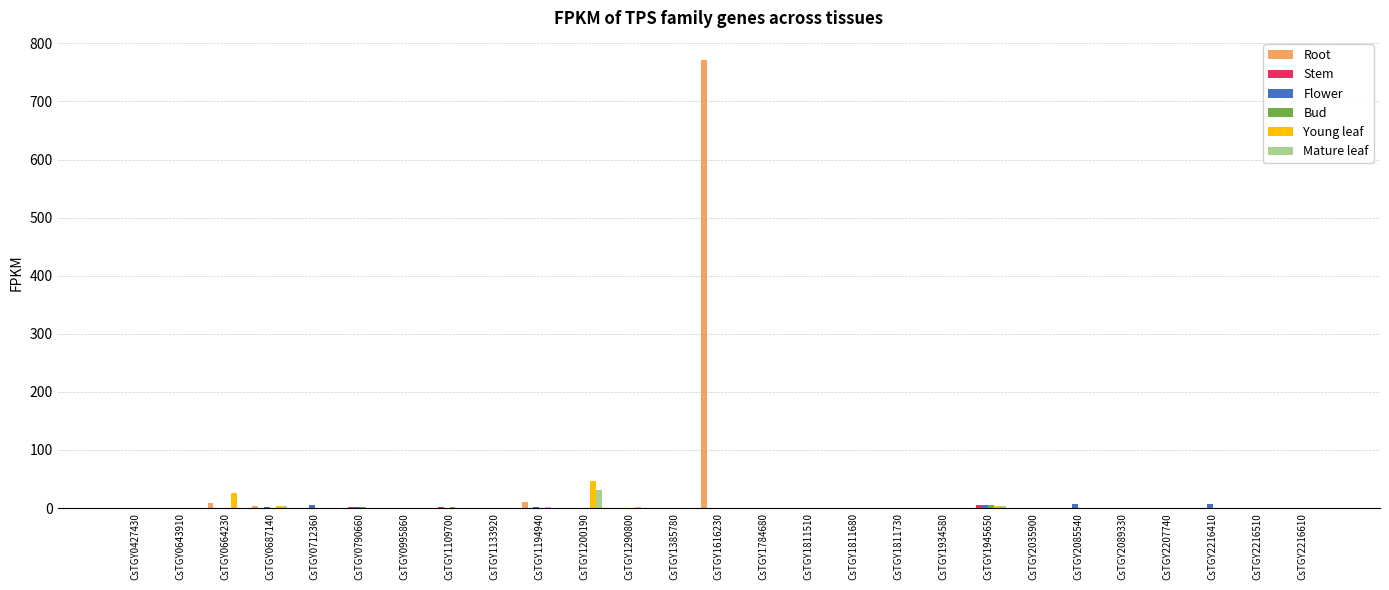

What is the maximum value shown in the chart?

770.9